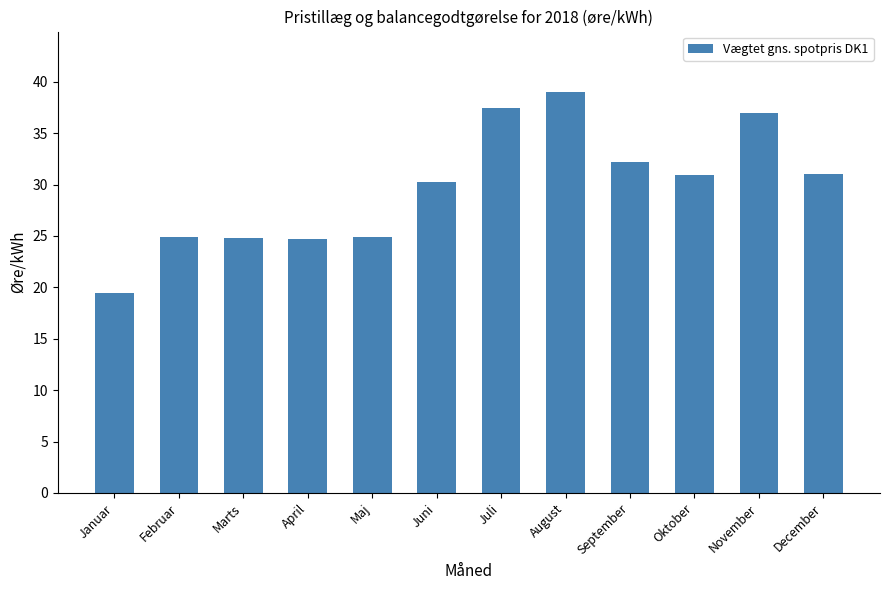

What is the label of the 8th bar from the right?

Maj